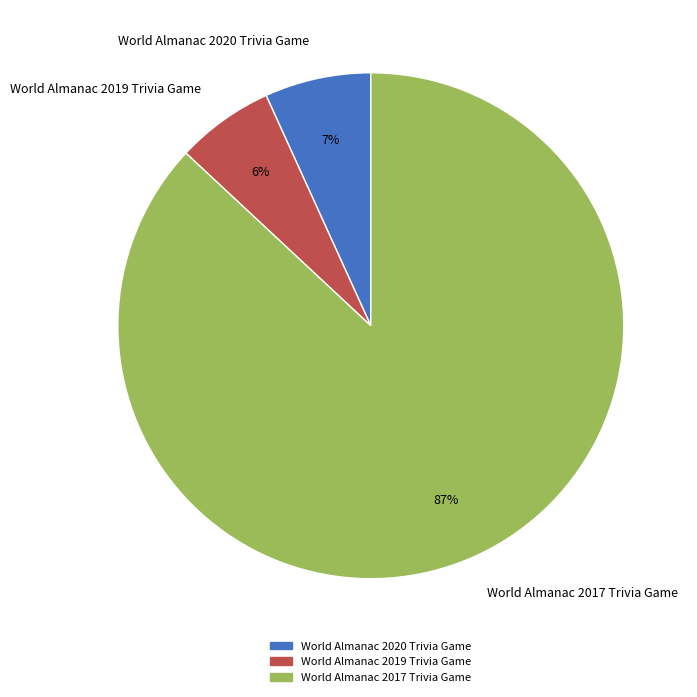

Do World Almanac 2017 Trivia Game and World Almanac 2020 Trivia Game together represent more than half of the pie?

Yes